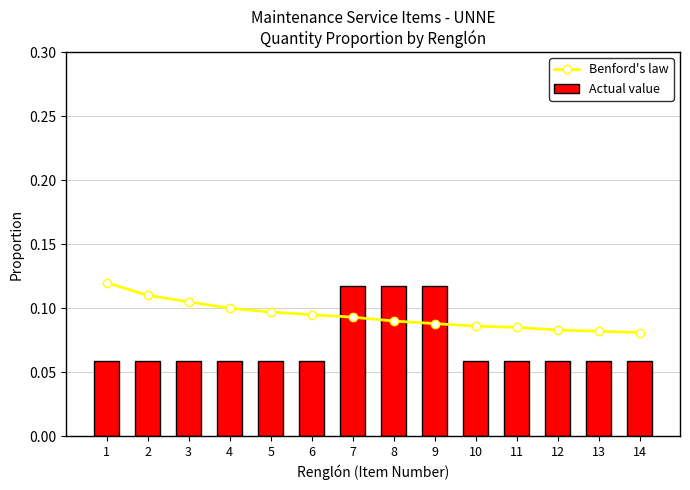

The value of Actual value at 8 is 0.2. True or false?

False